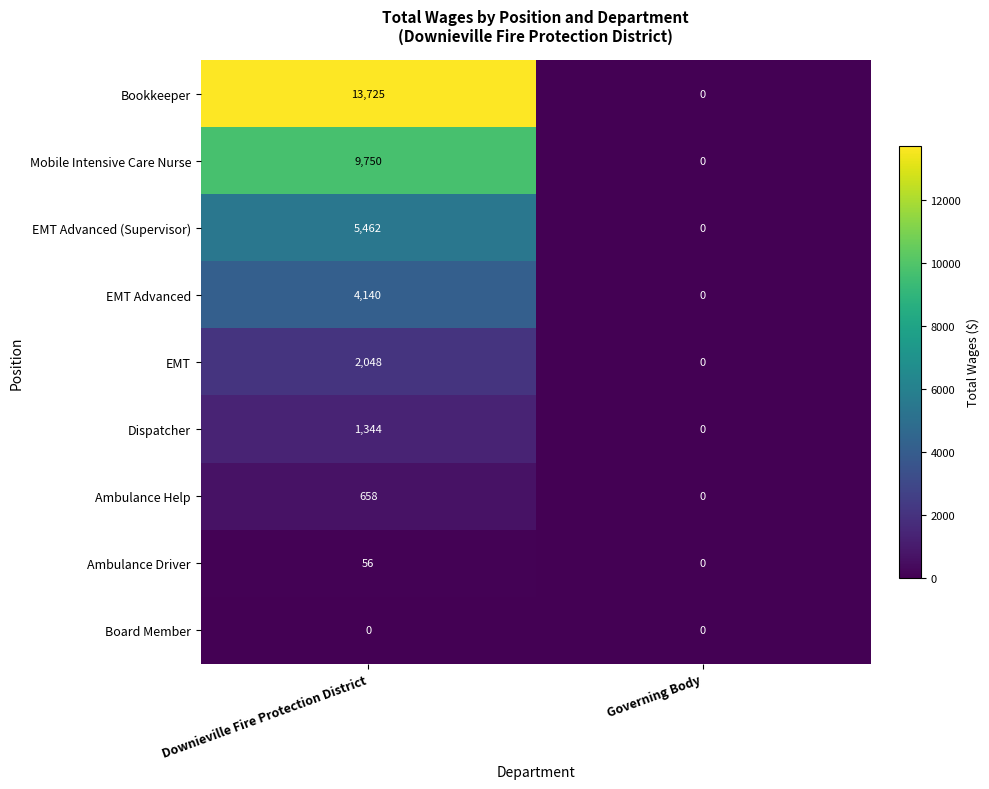

How many values in the EMT Advanced (Supervisor) series are below 5462?

1